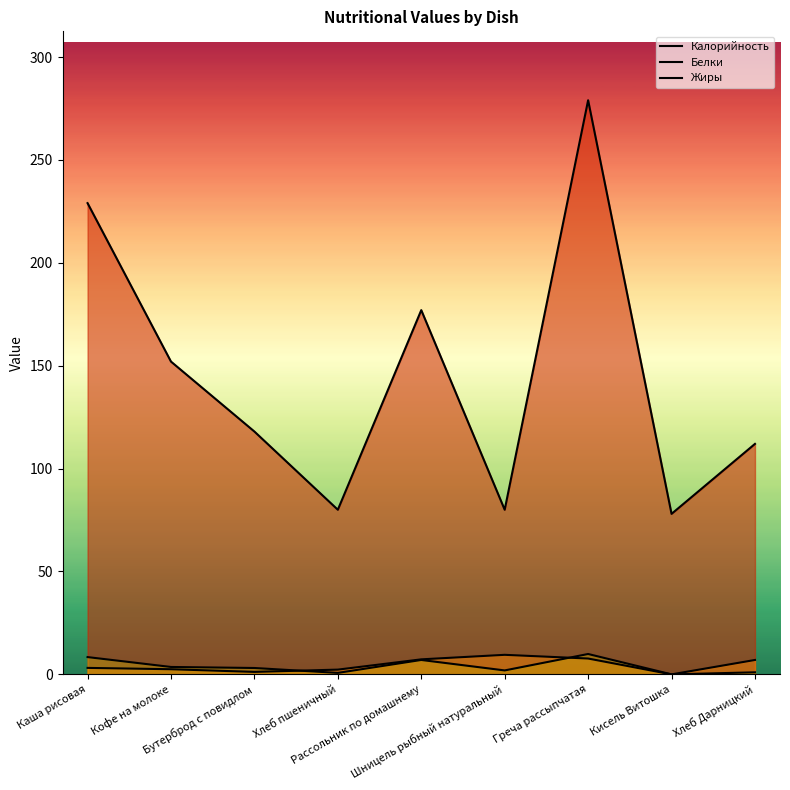

How many interior local valleys does the Жиры series have?

3